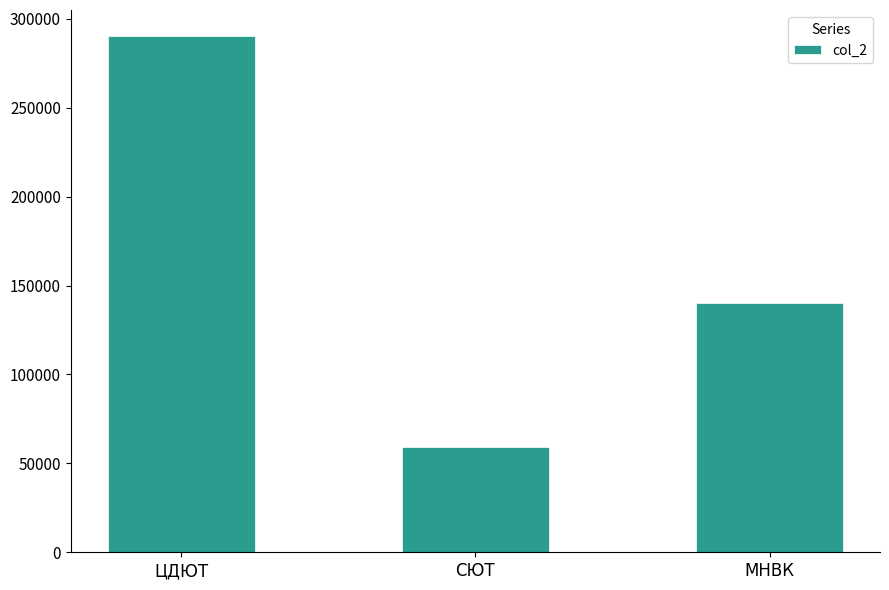

At which category does the chart reach its minimum across all series?

СЮТ